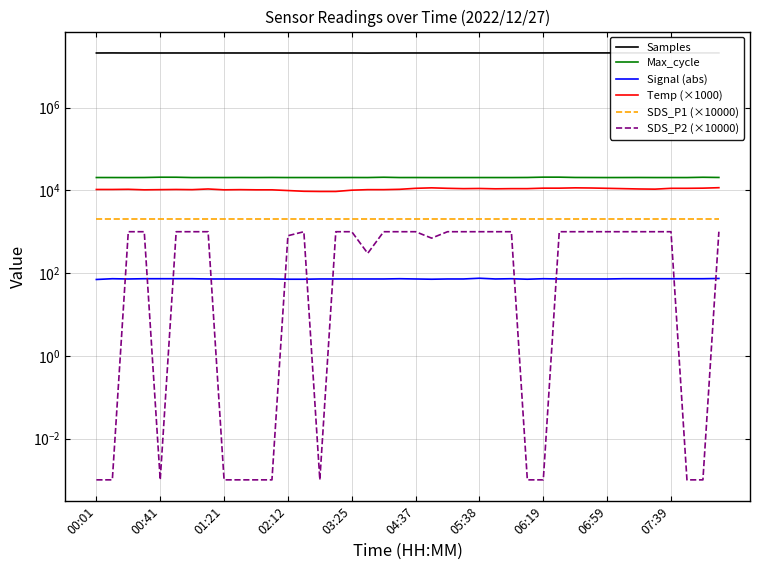

What is the sum of all Signal (abs) values?

2893.0